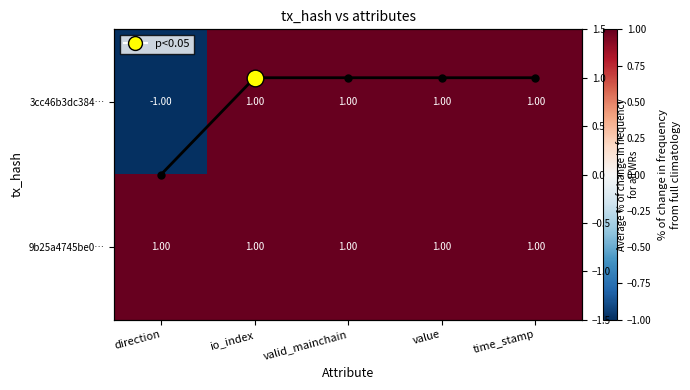

At how many categories does at least one series exceed 0?

5